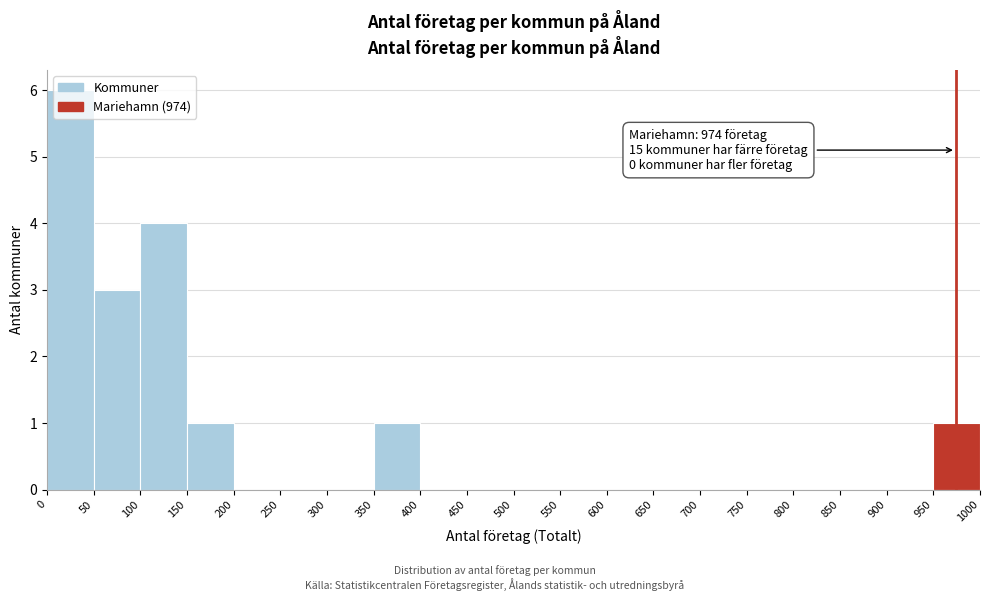

Over which range of the x-axis is the bar tallest?

0 to 50